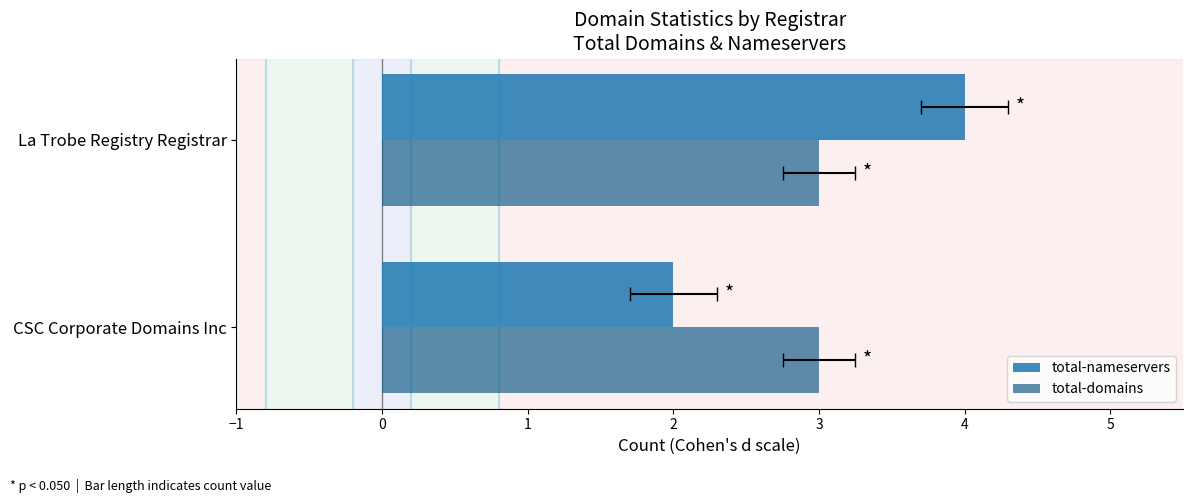

Reading left to right, transcribe all the data shown in this chart.

total-nameservers: 2.0	4.0
total-domains: 0.3	0.3